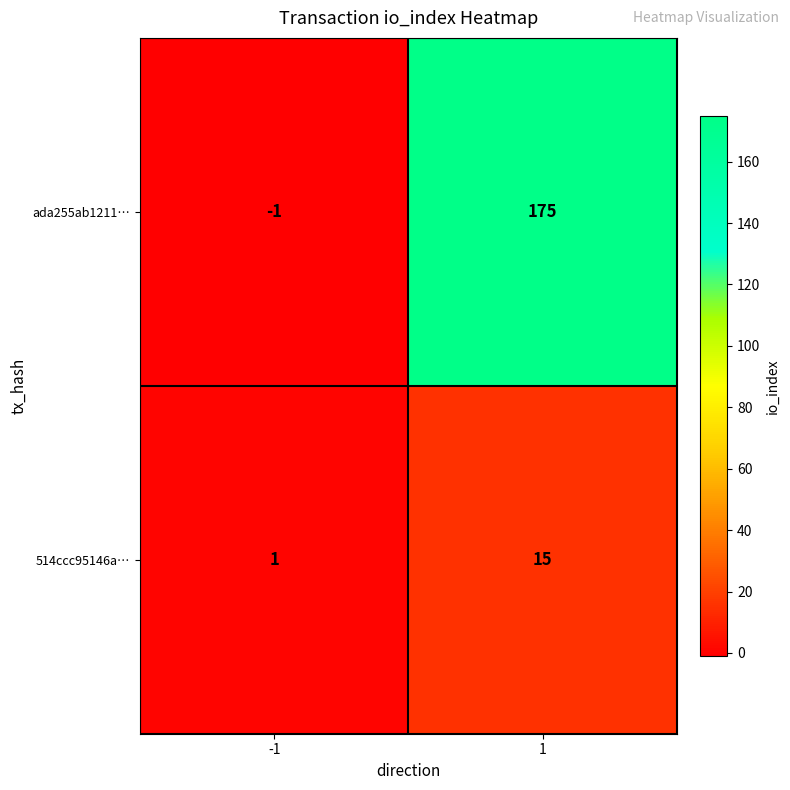

What is the greatest value displayed?

175